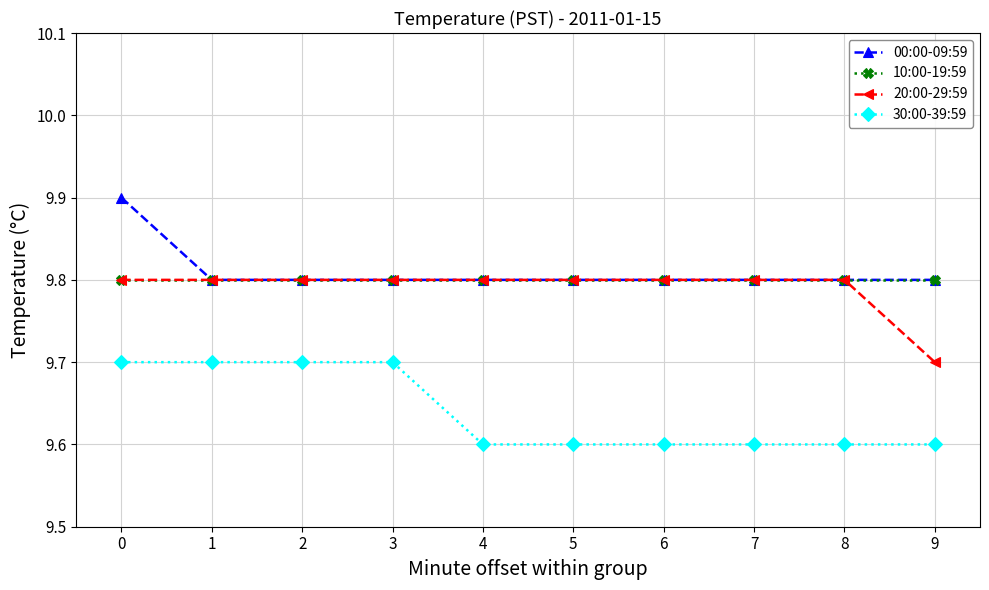

True or false: 30:00-39:59 and 10:00-19:59 intersect in this chart.

False